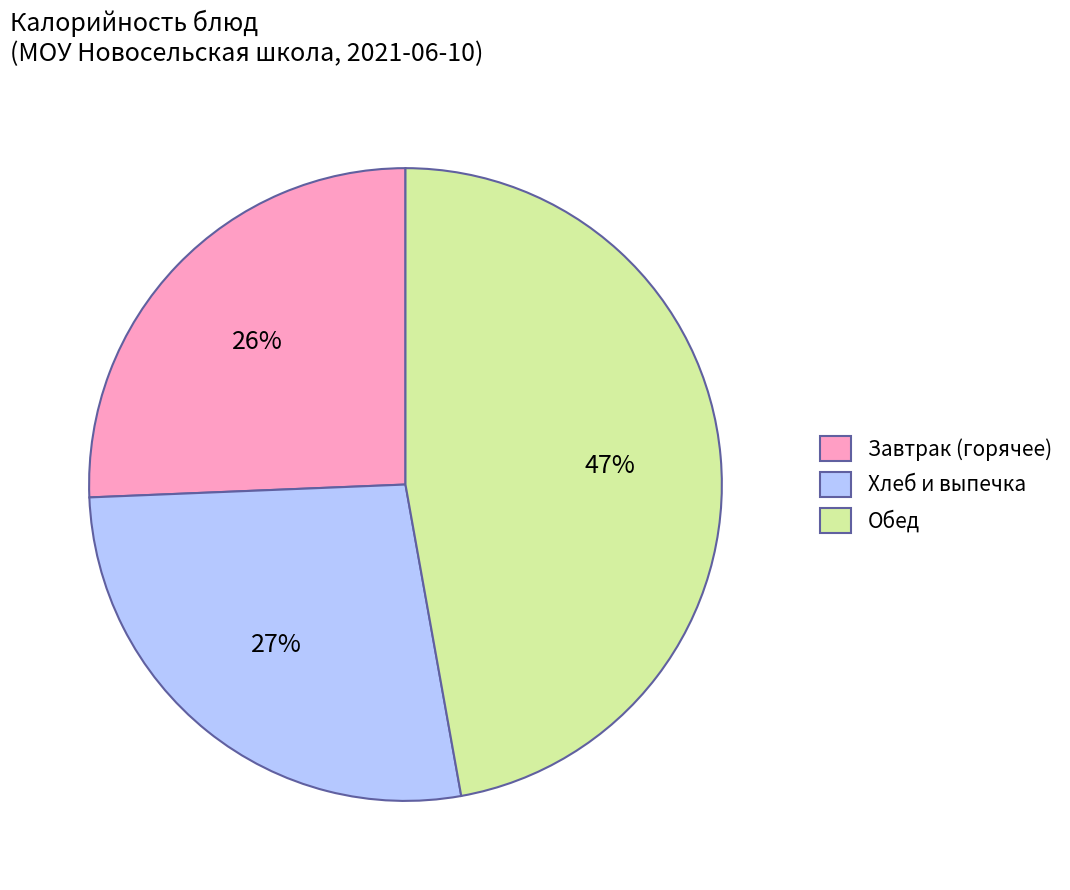

Combined, do Завтрак (горячее) and Хлеб и выпечка account for over 50%?

Yes